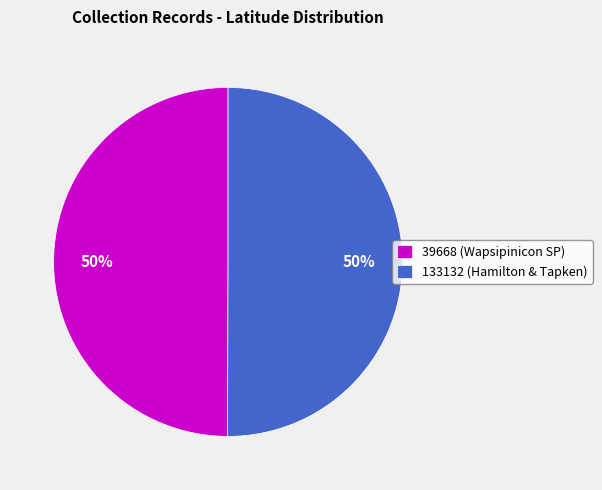

Approximately how many times larger is the value at 39668 (Wapsipinicon SP) compared to 133132 (Hamilton & Tapken)?

1.0